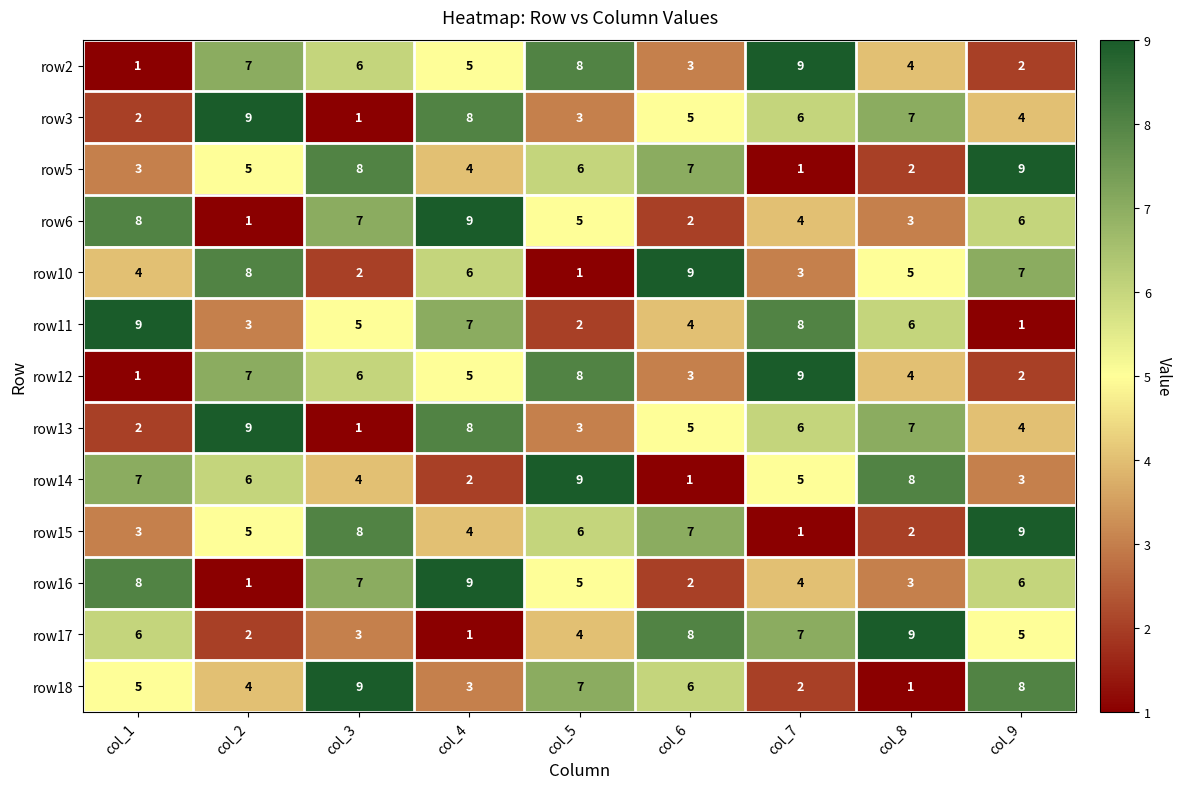

Which category has the highest value in the row3 series?

col_2